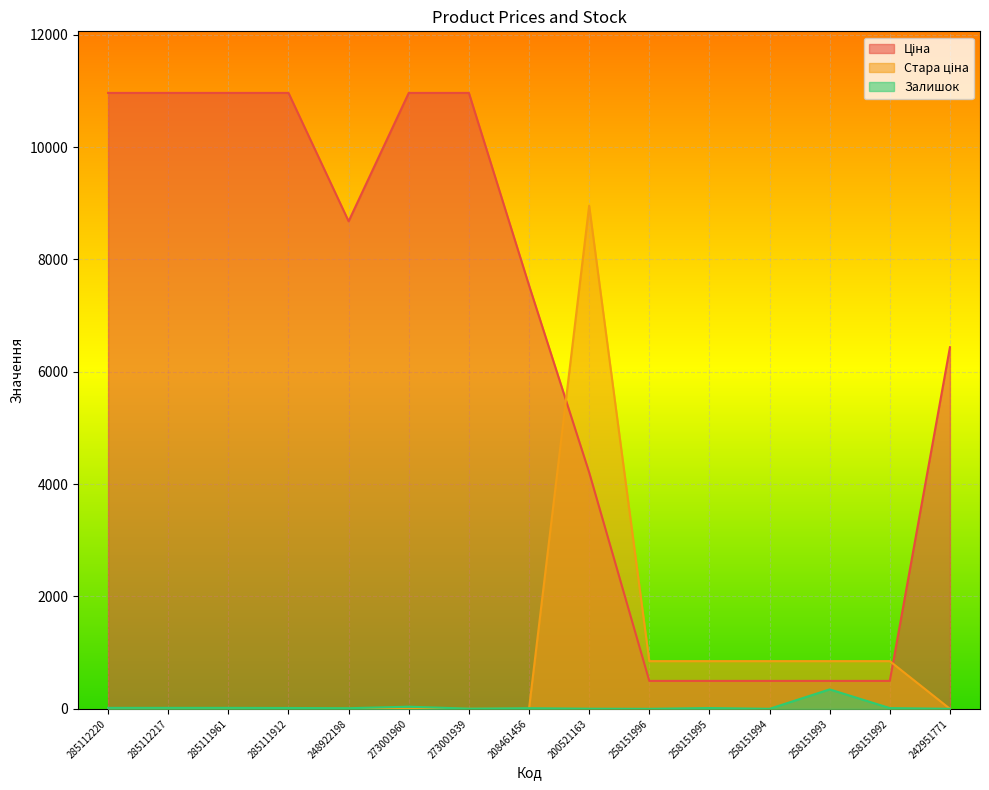

True or false: Стара ціна and Залишок cross at least once.

True